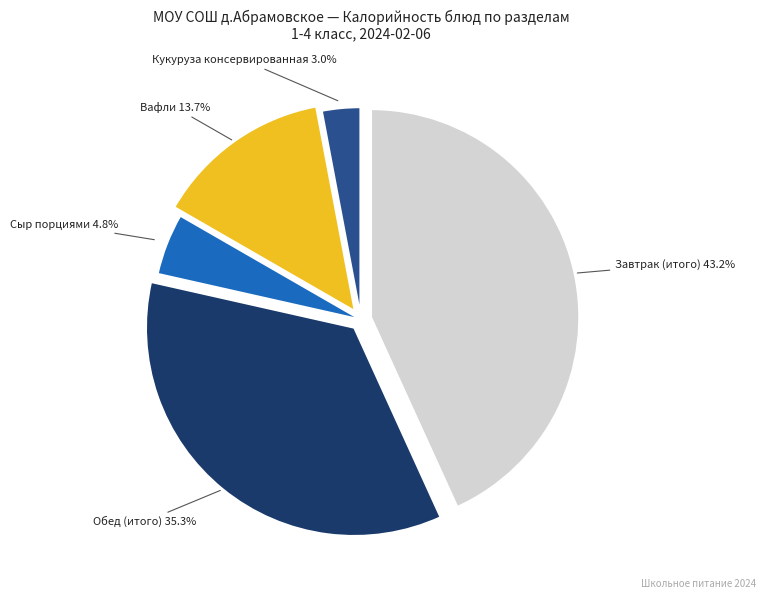

Is there any slice that represents more than half of the pie?

No